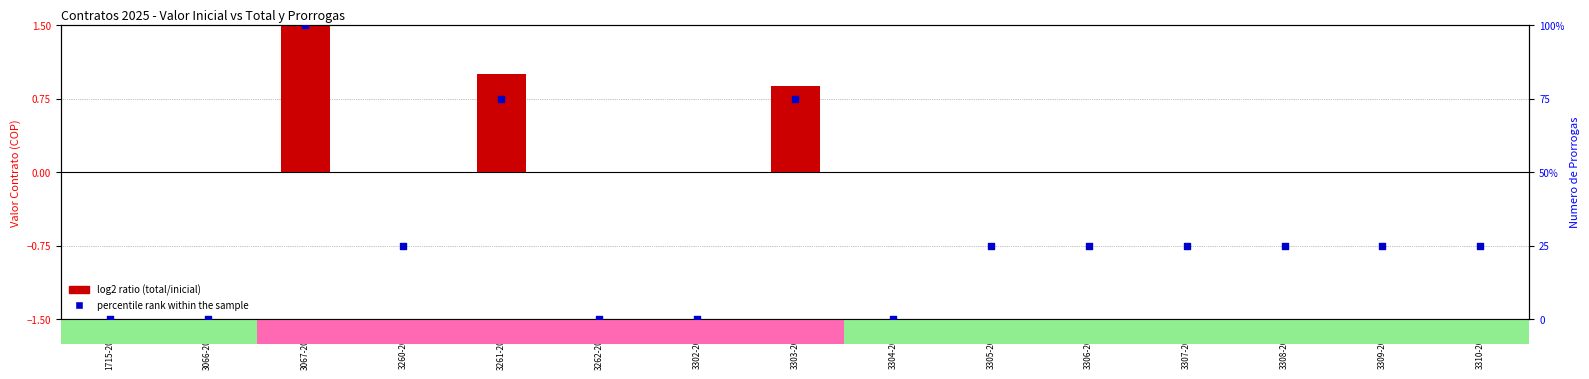

Is the value of percentile rank within the sample at 3260-2025 greater than the value of log2 ratio (total/inicial) at 3310-2025?

Yes